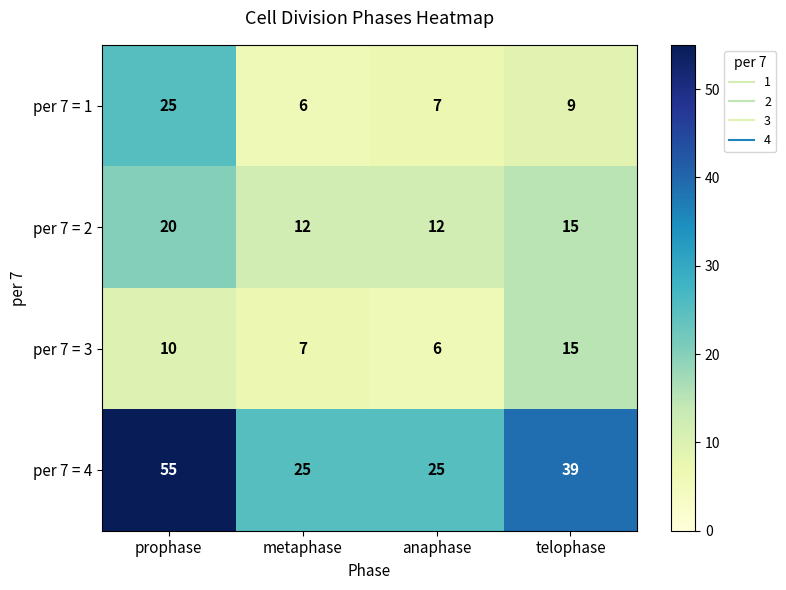

At how many categories does at least one series exceed 30?

2